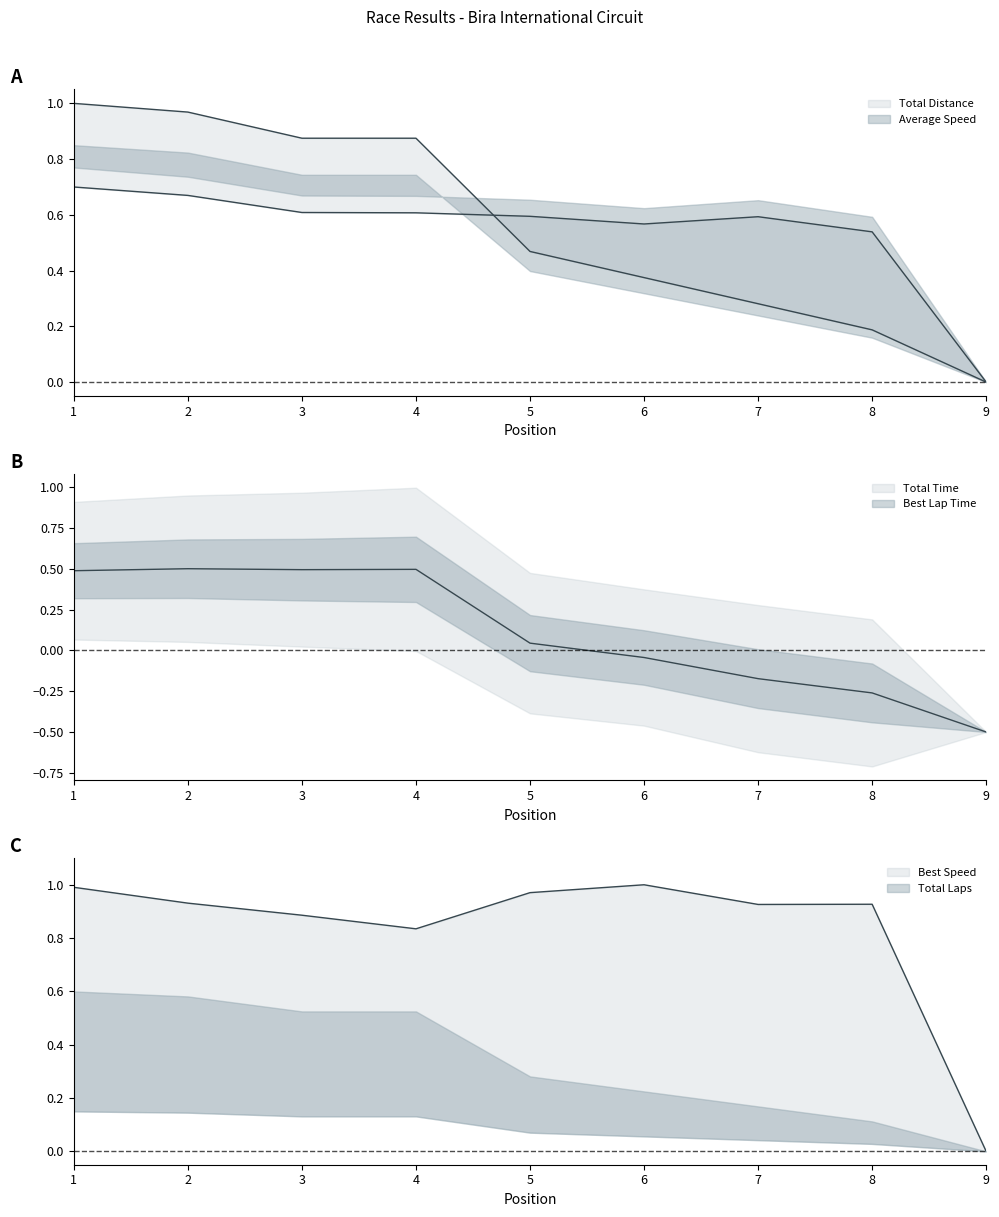

How many values in the Average Speed series exceed 0?

8